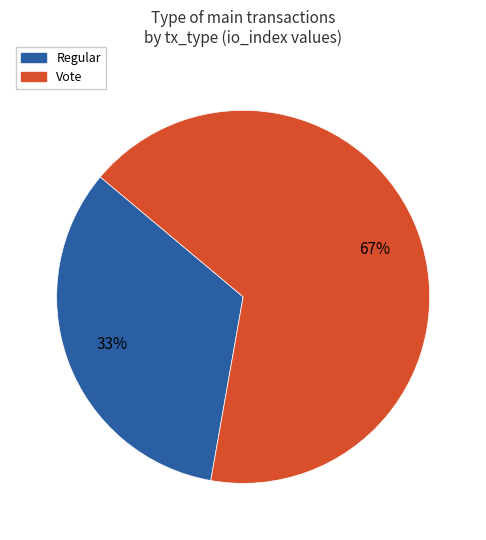

Between Regular and Vote, which is larger?

Vote